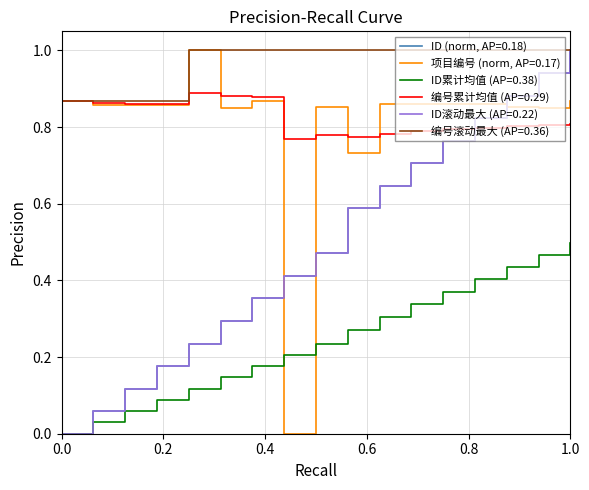

Does the chart display data point markers on the line(s)?

No